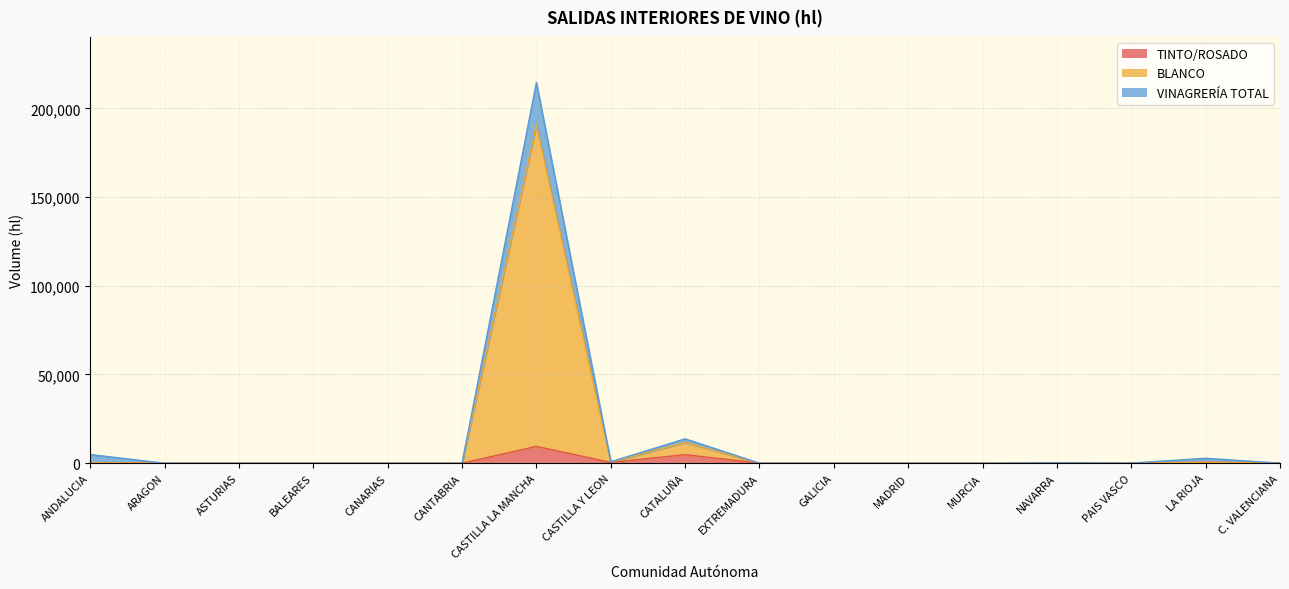

True or false: TINTO/ROSADO has a value of -6372 at ANDALUCIA.

False